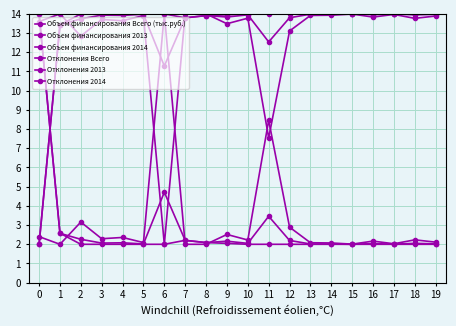

Reading left to right, what are all the values shown in this chart?

Объем финансирования Всего (тыс.руб.): 0=14.0	1=2.6	2=2.3	3=2.1	4=2.1	5=2.0	6=4.7	7=2.2	8=2.1	9=2.2	10=2.0	11=3.5	12=2.2	13=2.0	14=2.0	15=2.0	16=2.0	17=2.0	18=2.1	19=2.0
Объем финансирования 2013: 0=14.0	1=2.6	2=2.0	3=2.0	4=2.0	5=2.0	6=2.0	7=2.2	8=2.1	9=2.0	10=2.0	11=2.0	12=2.0	13=2.0	14=2.0	15=2.0	16=2.0	17=2.0	18=2.0	19=2.0
Объем финансирования 2014: 0=2.4	1=2.0	2=3.2	3=2.3	4=2.4	5=2.1	6=14.0	7=2.0	8=2.0	9=2.5	10=2.2	11=8.5	12=2.9	13=2.1	14=2.1	15=2.0	16=2.2	17=2.0	18=2.2	19=2.1
Отклонения Всего: 0=2.0	1=13.4	2=13.7	3=13.9	4=13.9	5=14.0	6=11.3	7=13.8	8=13.9	9=13.8	10=14.0	11=12.5	12=13.8	13=14.0	14=14.0	15=14.0	16=14.0	17=14.0	18=13.9	19=14.0
Отклонения 2013: 0=2.0	1=13.4	2=14.0	3=14.0	4=14.0	5=14.0	6=14.0	7=13.8	8=13.9	9=14.0	10=14.0	11=14.0	12=14.0	13=14.0	14=14.0	15=14.0	16=14.0	17=14.0	18=14.0	19=14.0
Отклонения 2014: 0=13.6	1=14.0	2=12.8	3=13.7	4=13.6	5=13.9	6=2.0	7=14.0	8=14.0	9=13.5	10=13.8	11=7.5	12=13.1	13=13.9	14=13.9	15=14.0	16=13.8	17=14.0	18=13.8	19=13.9